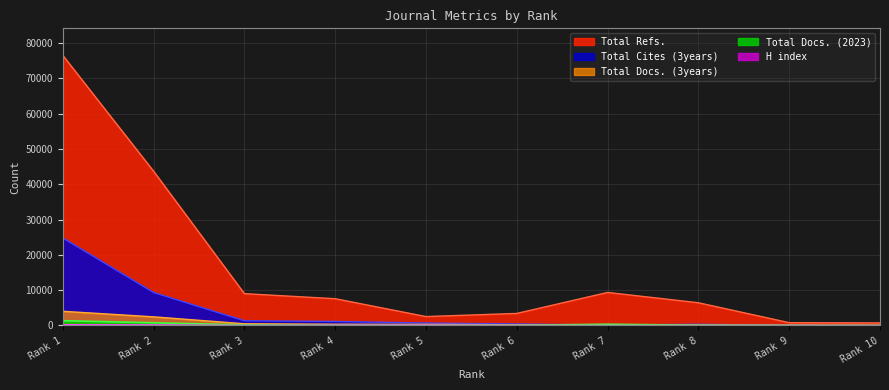

In Total Docs. (2023), how many points are higher than both neighbors (excluding endpoints)?

1